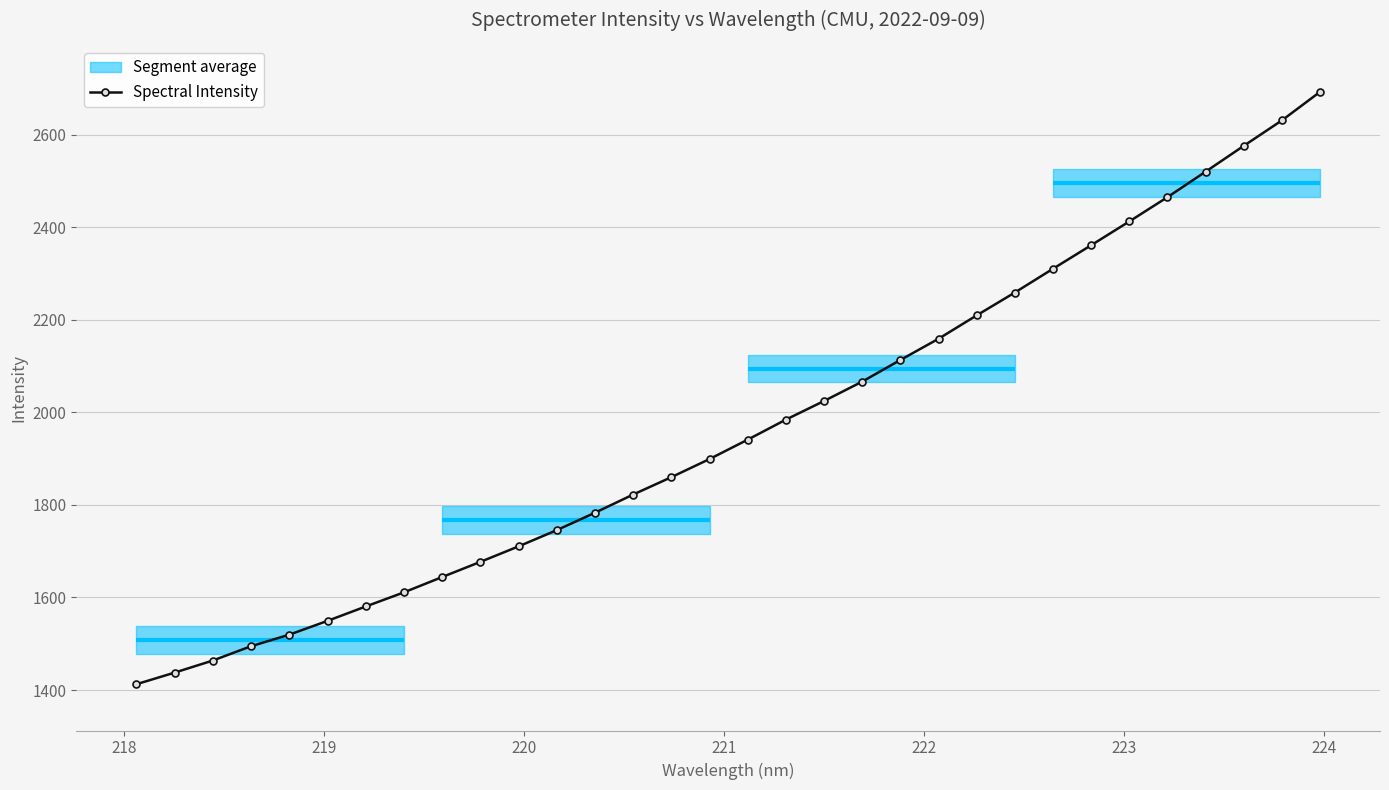

True or false: Spectral Intensity has more than 2 points higher than both neighbors.

False